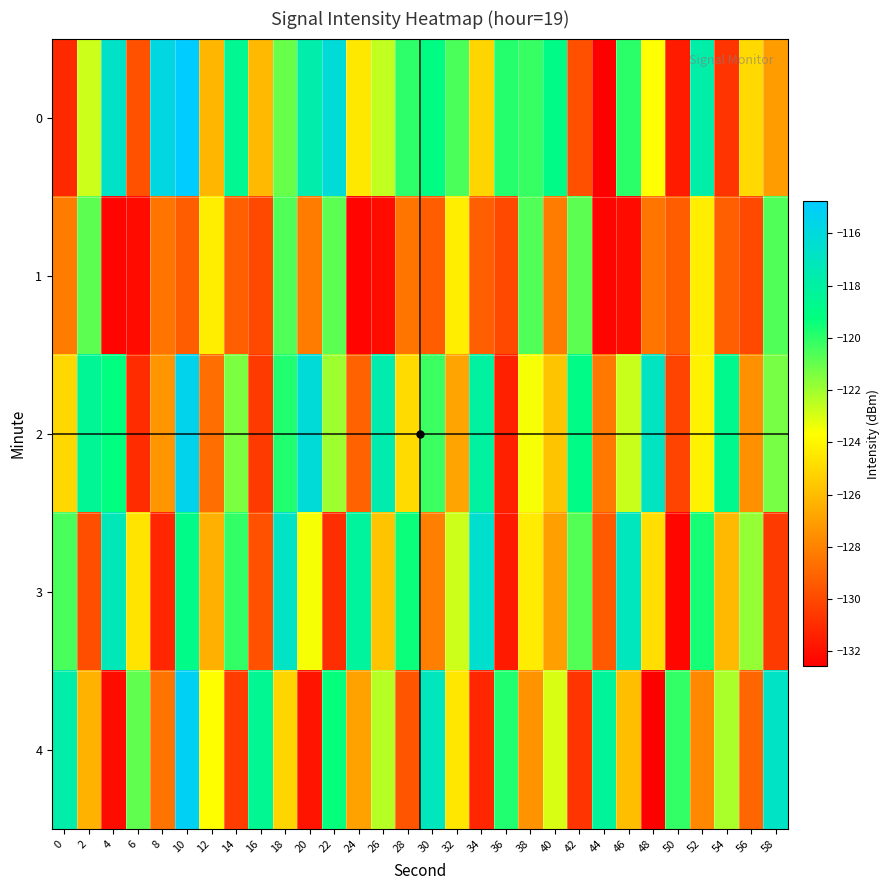

Reading left to right, transcribe all the data shown in this chart.

0: 0=-131.1	2=-122.8	4=-116.7	6=-129.7	8=-115.8	10=-114.8	12=-126.2	14=-118.6	16=-126.1	18=-121.0	20=-117.7	22=-116.1	24=-124.4	26=-122.6	28=-120.0	30=-119.1	32=-120.5	34=-125.1	36=-119.9	38=-120.2	40=-119.0	42=-129.7	44=-132.6	46=-120.0	48=-123.7	50=-131.6	52=-117.8	54=-130.7	56=-125.0	58=-127.1
1: 0=-128.2	2=-120.8	4=-132.4	6=-132.1	8=-128.4	10=-129.3	12=-124.3	14=-129.2	16=-130.0	18=-120.6	20=-128.2	22=-120.8	24=-132.4	26=-132.1	28=-128.4	30=-129.3	32=-124.3	34=-129.2	36=-130.0	38=-120.6	40=-128.2	42=-120.8	44=-132.4	46=-132.1	48=-128.4	50=-129.3	52=-124.3	54=-129.2	56=-130.0	58=-120.6
2: 0=-125.0	2=-118.5	4=-119.2	6=-131.0	8=-127.3	10=-115.5	12=-128.7	14=-121.4	16=-130.5	18=-119.8	20=-116.2	22=-122.0	24=-129.1	26=-117.6	28=-124.9	30=-120.3	32=-126.8	34=-118.1	36=-131.4	38=-123.5	40=-125.7	42=-119.0	44=-128.3	46=-122.7	48=-116.9	50=-130.2	52=-124.1	54=-118.8	56=-127.5	58=-121.3
3: 0=-120.5	2=-129.8	4=-117.3	6=-124.6	8=-131.2	10=-118.9	12=-126.4	14=-120.1	16=-129.7	18=-116.8	20=-123.5	22=-130.9	24=-118.2	26=-125.7	28=-119.4	30=-128.1	32=-122.8	34=-116.5	36=-131.6	38=-124.3	40=-127.0	42=-120.7	44=-129.4	46=-117.1	48=-124.8	50=-132.3	52=-119.6	54=-126.1	56=-121.8	58=-130.5
4: 0=-117.8	2=-126.3	4=-132.1	6=-120.9	8=-128.5	10=-115.2	12=-123.7	14=-130.4	16=-118.6	18=-125.1	20=-131.8	22=-119.3	24=-126.9	26=-122.4	28=-129.6	30=-117.1	32=-124.5	34=-131.2	36=-119.8	38=-127.4	40=-123.0	42=-130.7	44=-118.3	46=-125.9	48=-132.5	50=-120.1	52=-127.8	54=-122.2	56=-129.0	58=-116.8